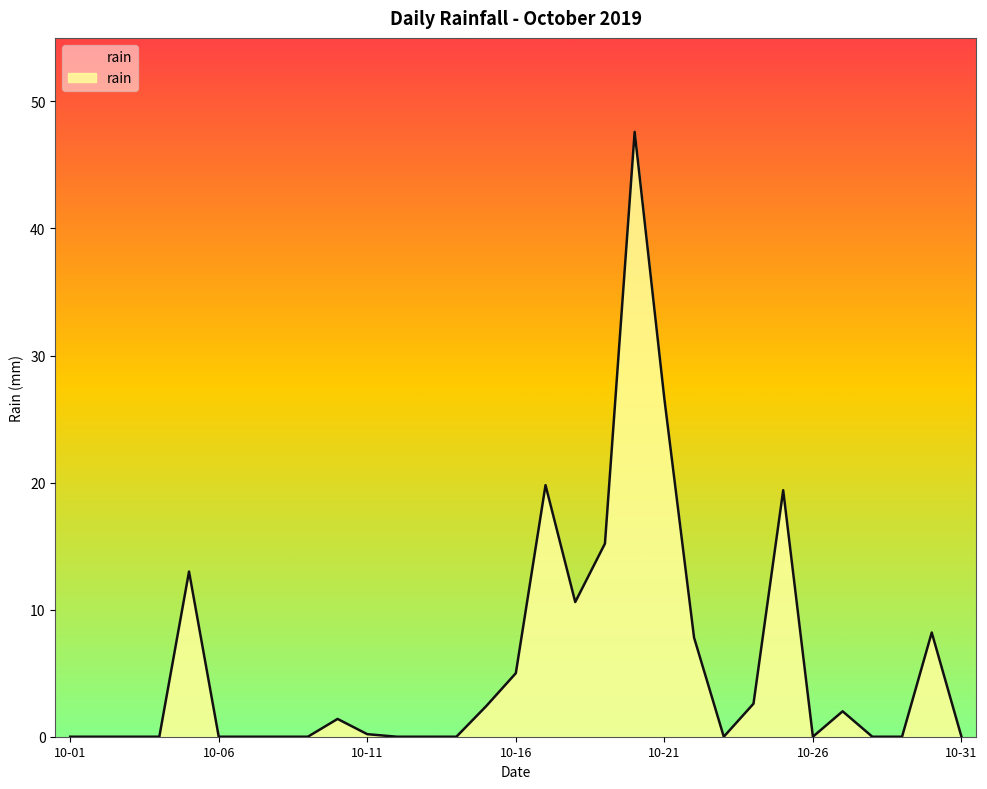

What is the greatest value displayed?

47.6